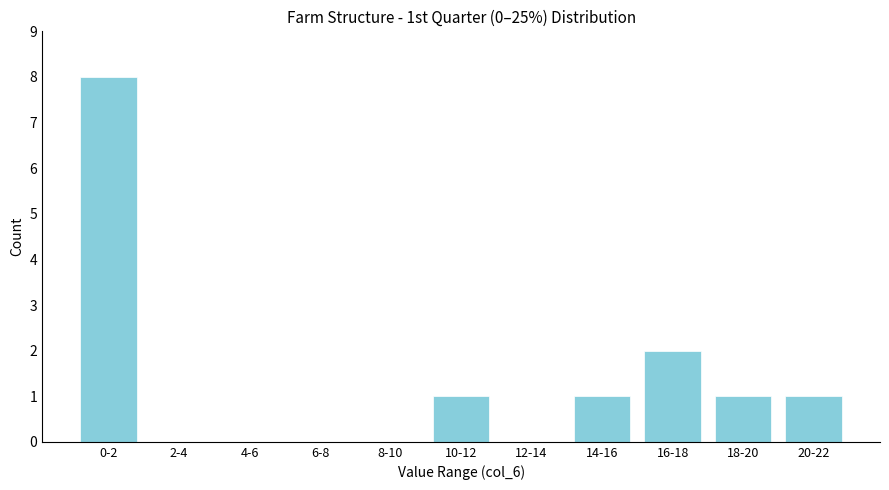

Reading left to right, what are all the values shown in this chart?

0-2=8	2-4=0	4-6=0	6-8=0	8-10=0	10-12=1	12-14=0	14-16=1	16-18=2	18-20=1	20-22=1